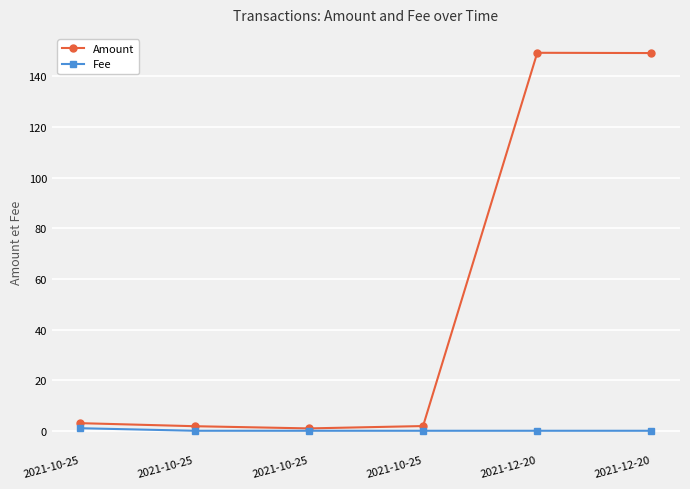

Rank the series at 2021-10-25 from highest to lowest value.

Amount, Fee